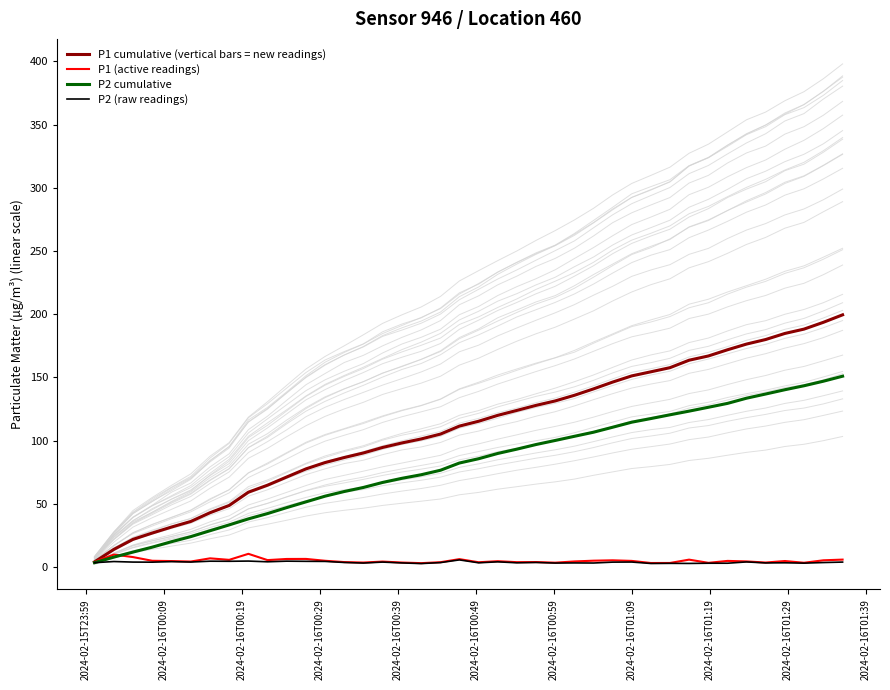

Reading right to left, transcribe all the data shown in this chart.

P1 cumulative (vertical bars = new readings): 199.5	193.6	188.2	184.8	180.0	176.4	171.9	167.0	163.6	157.7	154.5	151.2	146.3	141.0	135.9	131.4	127.9	123.9	120.0	115.4	111.5	105.2	101.4	98.2	94.6	90.3	86.7	82.7	77.7	71.2	64.8	59.3	48.8	43.0	36.1	31.7	26.9	21.9	14.0	4.1
P1 (active readings): 5.9	5.4	3.4	4.8	3.6	4.5	4.9	3.4	5.9	3.3	3.2	4.9	5.4	5.1	4.5	3.5	4.0	3.9	4.7	3.8	6.3	3.9	3.1	3.6	4.4	3.6	4.0	5.0	6.5	6.4	5.5	10.5	5.7	6.9	4.4	4.8	5.0	7.9	9.9	4.1
P2 cumulative: 151.0	147.0	143.4	140.3	136.9	133.6	129.5	126.4	123.4	120.5	117.5	114.6	110.6	106.7	103.5	100.2	97.0	93.3	89.9	85.7	82.3	76.6	73.1	70.3	67.0	63.0	59.8	56.1	51.6	47.0	42.3	38.1	33.4	28.8	24.1	20.1	15.8	11.9	7.9	3.5
P2 (raw readings): 4.0	3.6	3.1	3.4	3.3	4.1	3.1	3.1	2.9	3.0	2.9	4.0	3.9	3.2	3.3	3.2	3.7	3.4	4.2	3.4	5.7	3.6	2.8	3.3	4.0	3.2	3.7	4.5	4.6	4.7	4.2	4.8	4.6	4.7	4.0	4.3	3.9	4.0	4.4	3.5